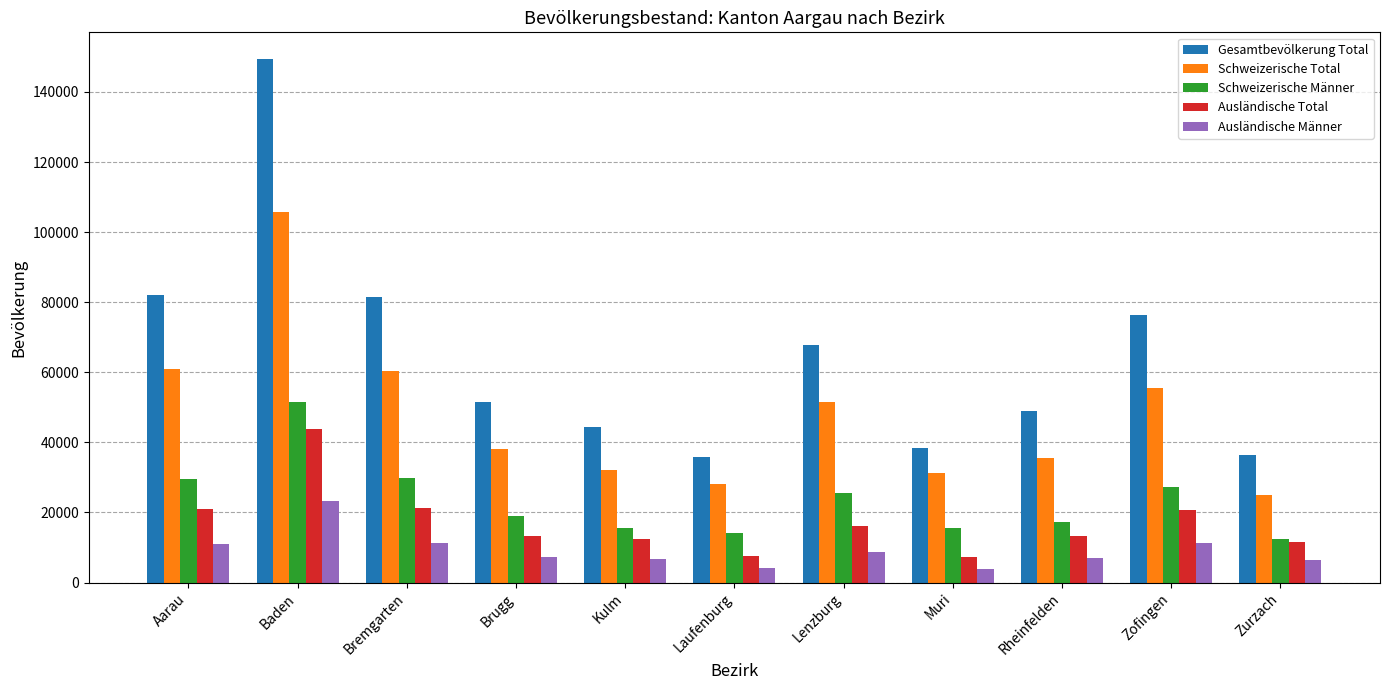

How many bars are there in total?

55